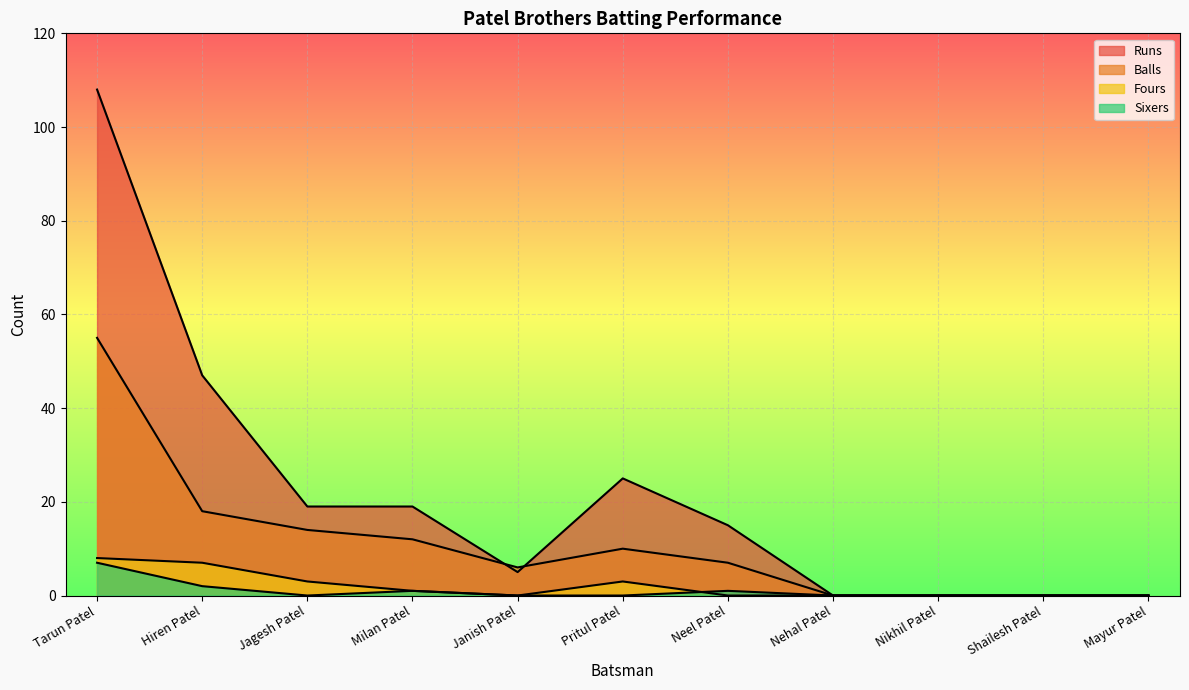

Between Jagesh Patel and Pritul Patel, which series saw the biggest shift?

Runs